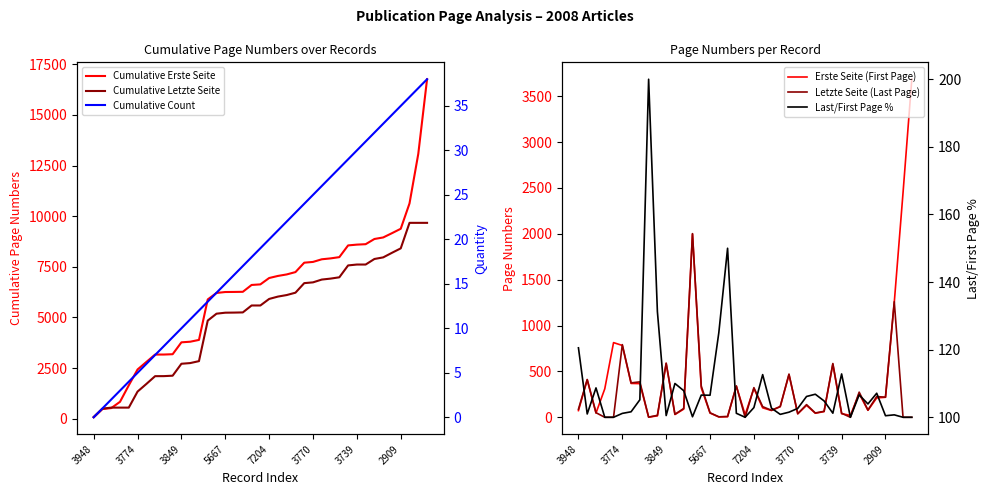

How many data points in Letzte Seite (Last Page) are less than 88?

19